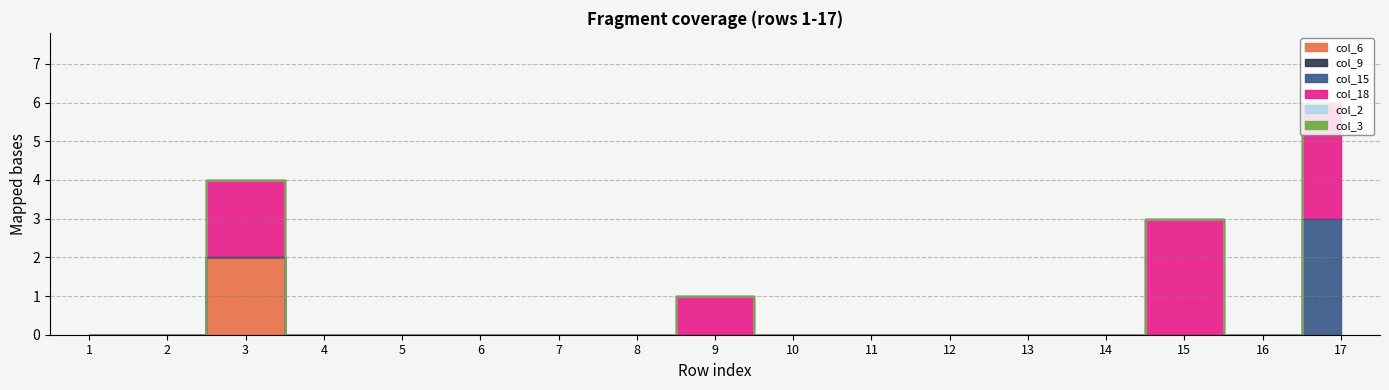

What is the maximum value shown in the chart?

3